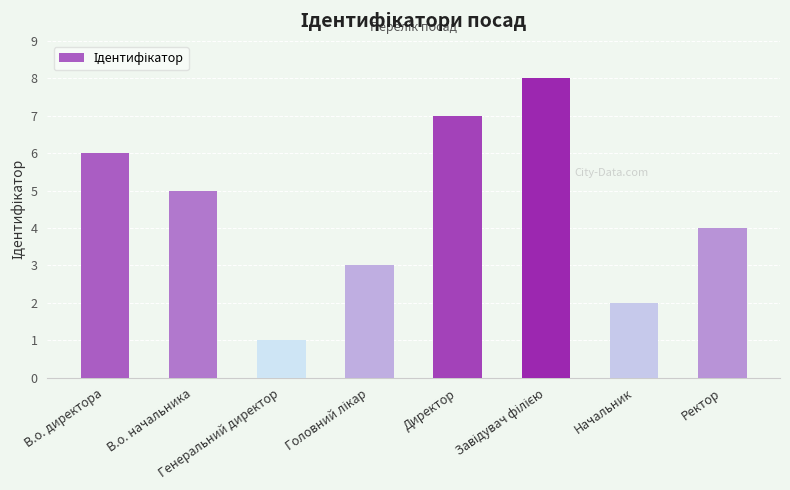

What is the difference between the maximum and second lowest values?

6